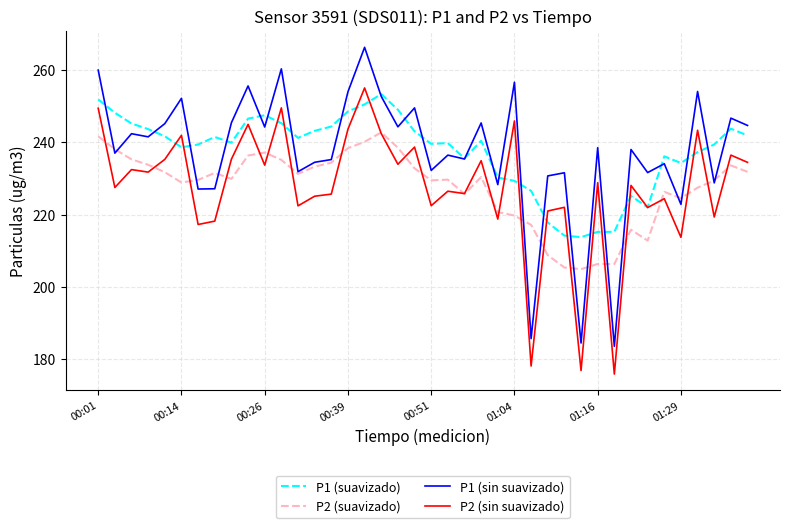

In P1 (sin suavizado), how many points are lower than both neighbors (excluding endpoints)?

15